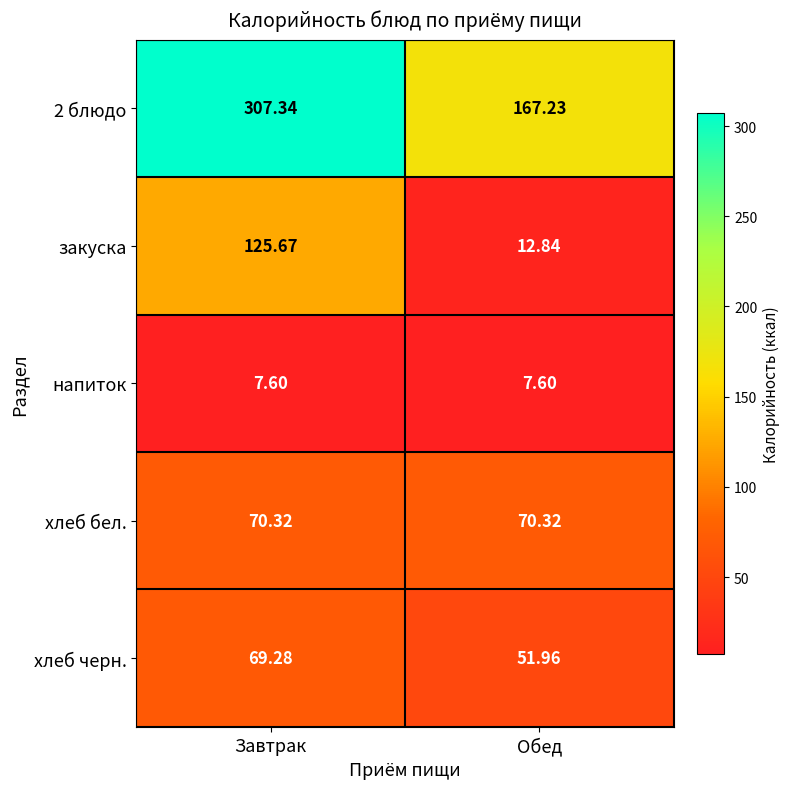

Where does the закуска series first go above 125?

Завтрак